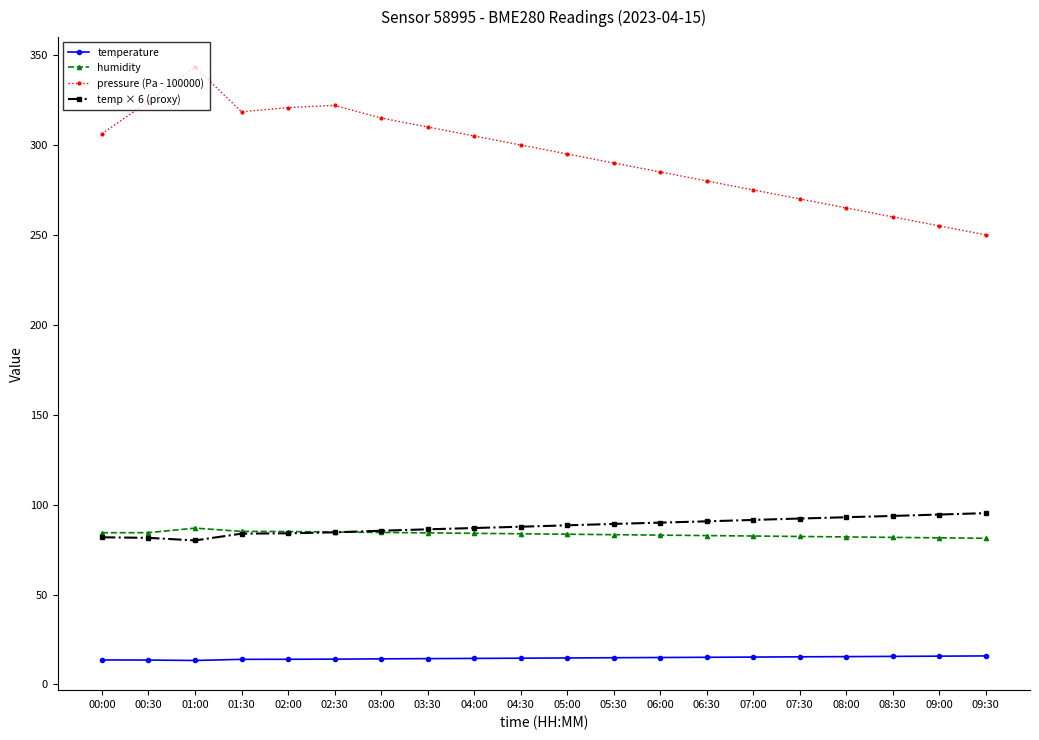

What is the difference between the highest and lowest values at 00:00?

292.6